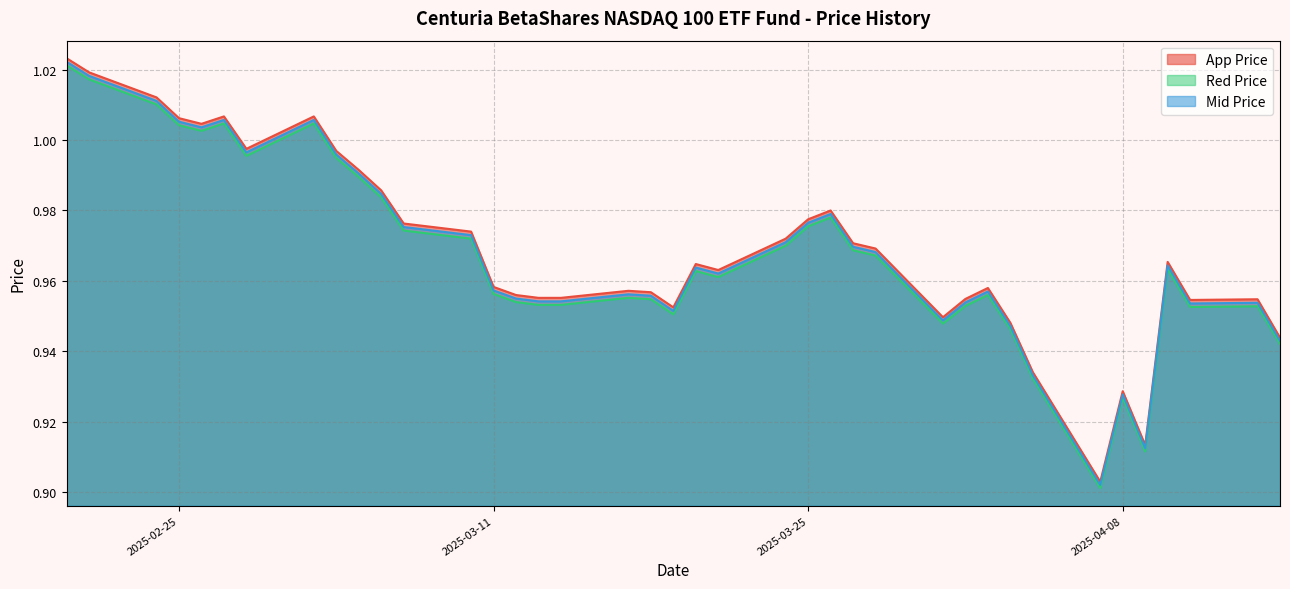

What is the maximum value for Red Price?

1.0